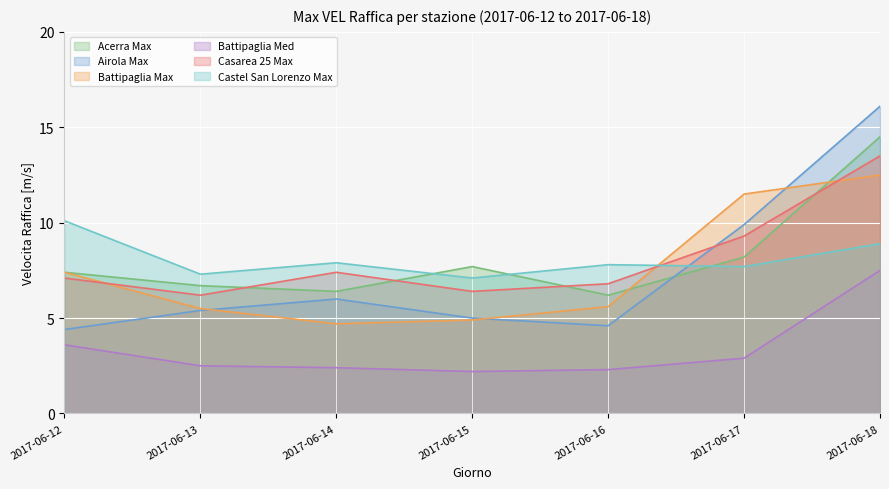

At which label is Acerra Max closest to 10?

2017-06-17